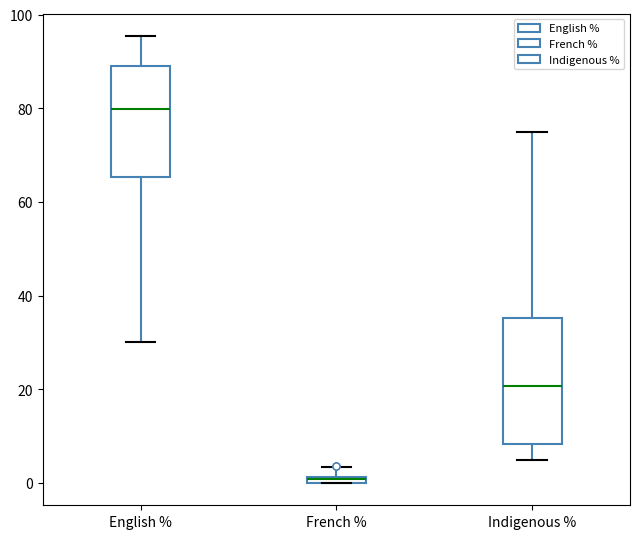

Which box is the tallest, from its lower edge to its upper edge?

Indigenous %